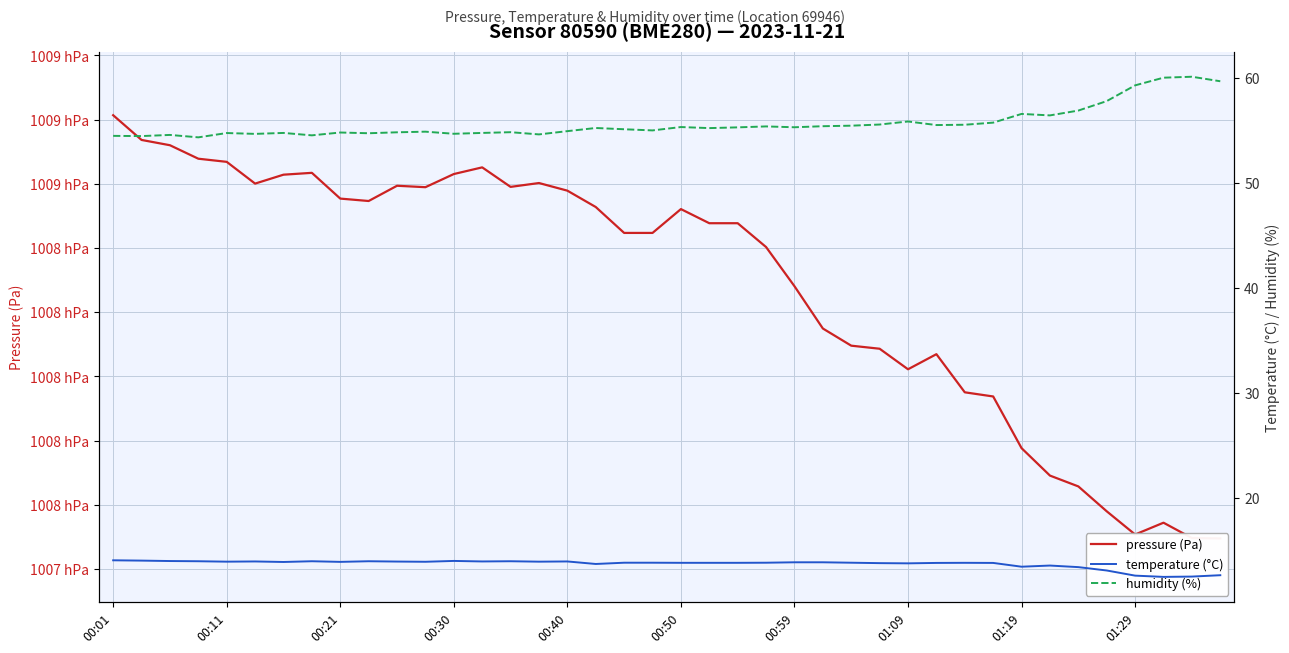

How many interior local peaks does the temperature (°C) series have?

8